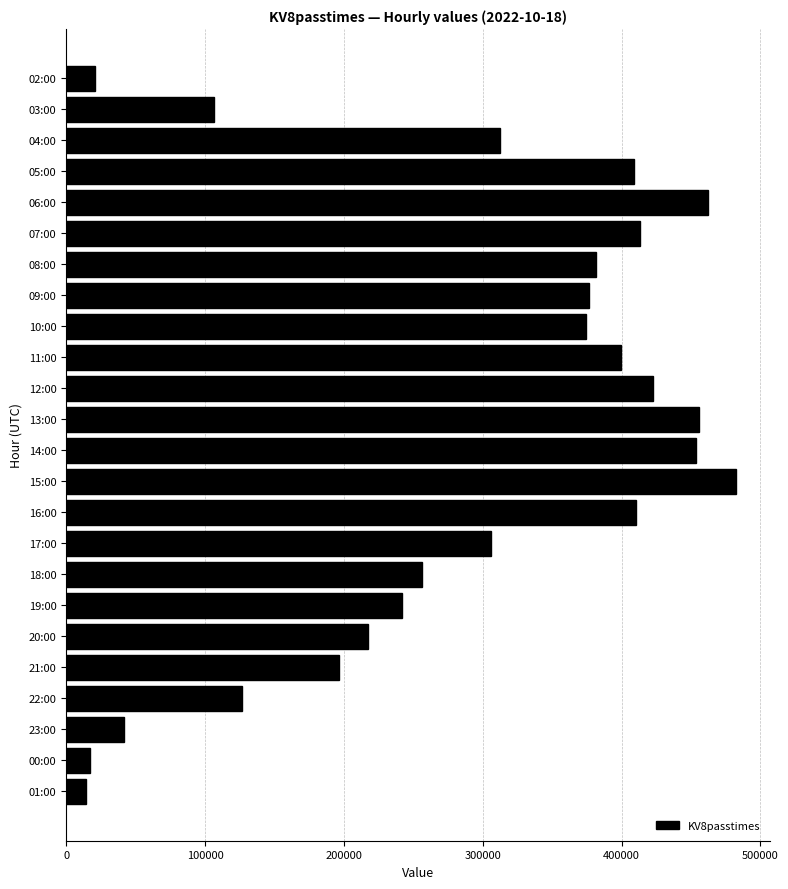

True or false: the data shows 410546 at 16:00.

True